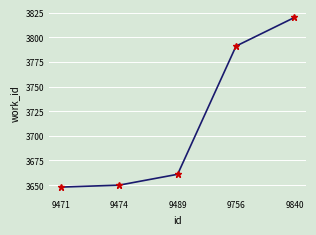

What is the average value?

3714